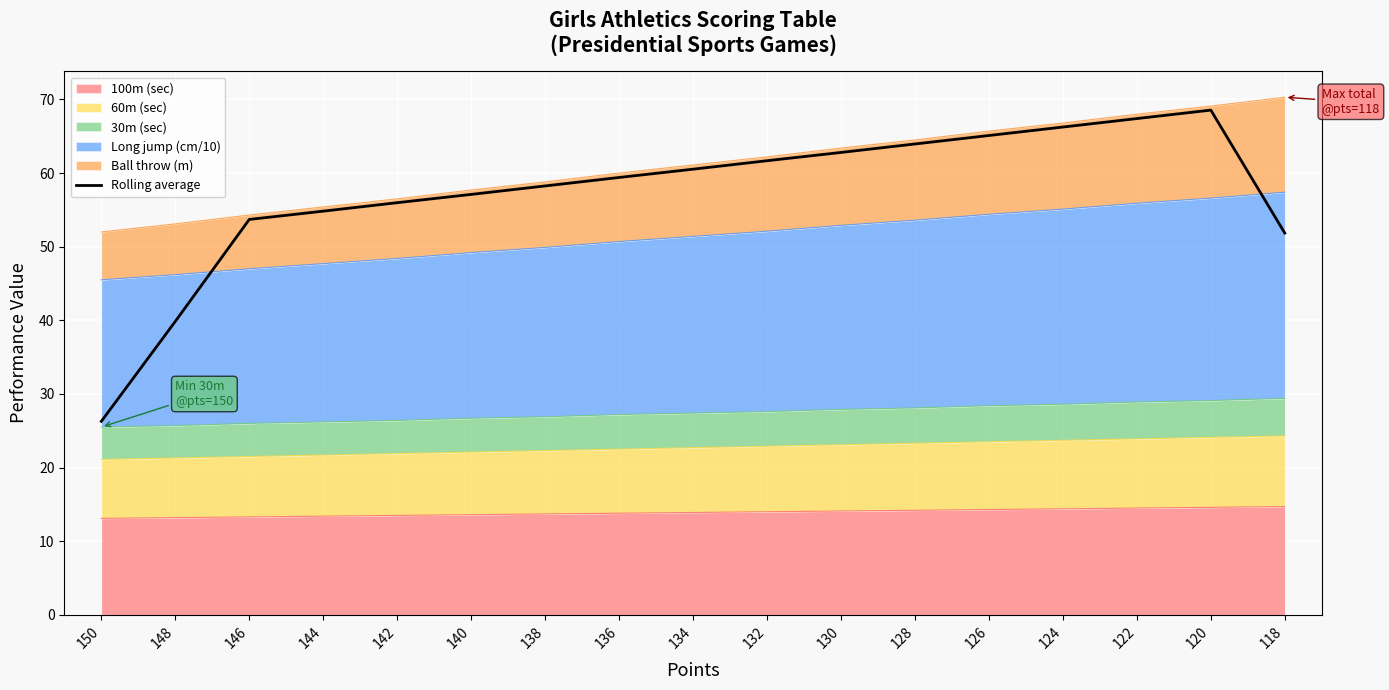

List the labels in order of value, largest first.

120, 122, 124, 126, 128, 130, 132, 134, 136, 138, 140, 142, 144, 146, 118, 148, 150